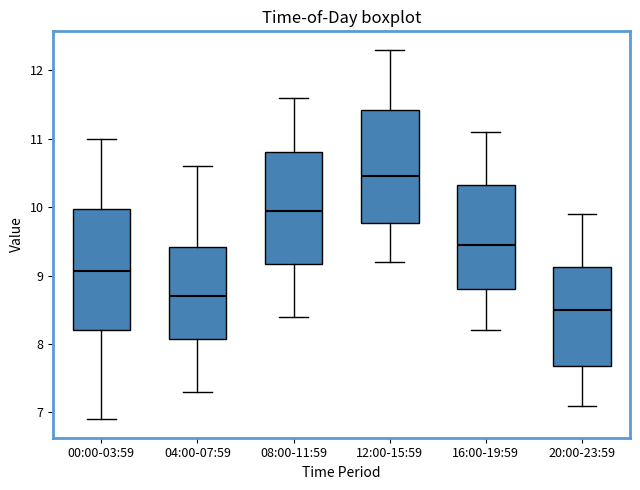

Which box has the lowest median line?

20:00-23:59